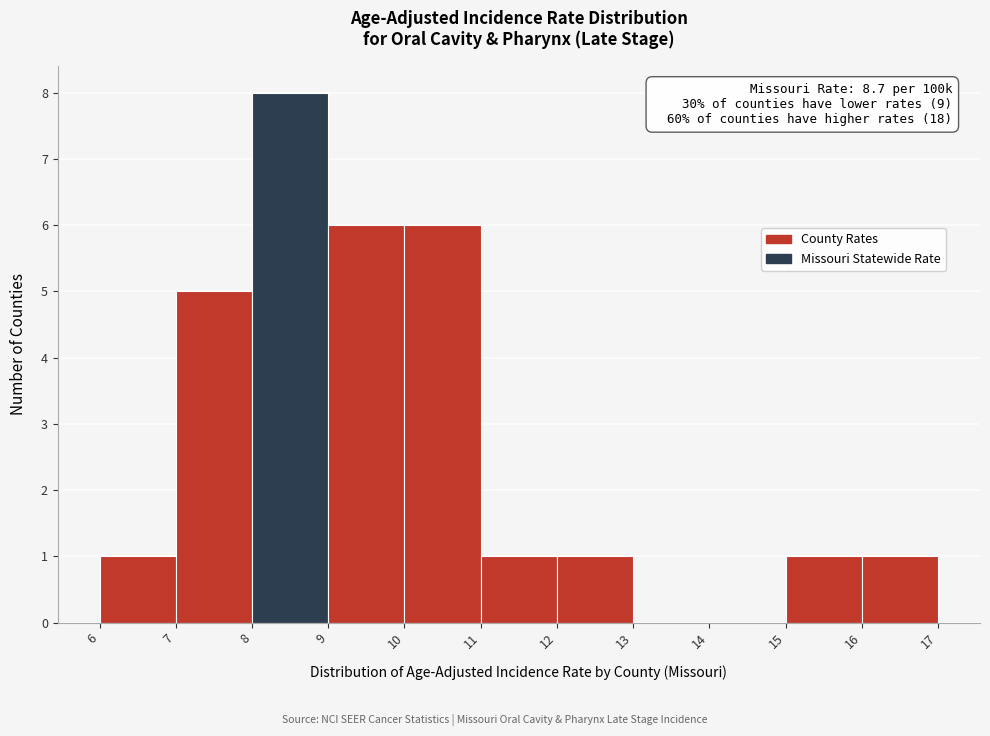

Which range on the x-axis has the tallest bar?

8 to 9